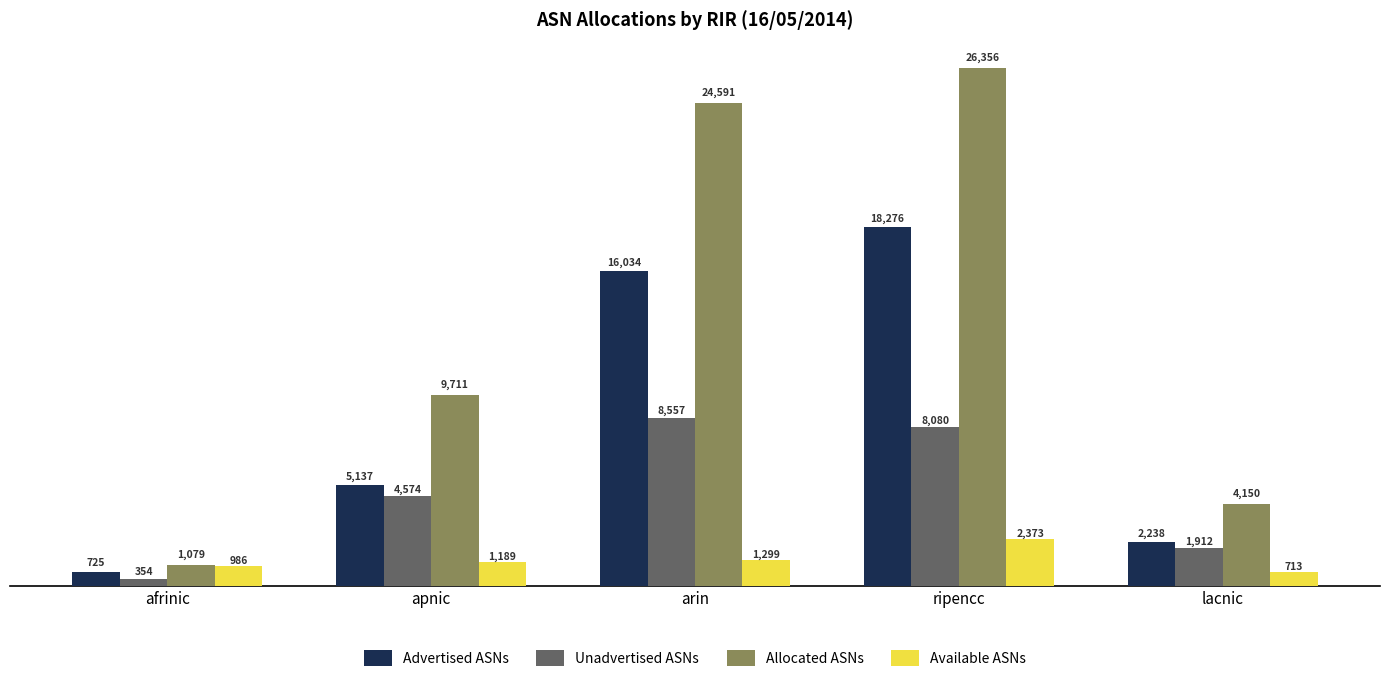

List the labels in order of Available ASNs value, largest first.

ripencc, arin, apnic, afrinic, lacnic